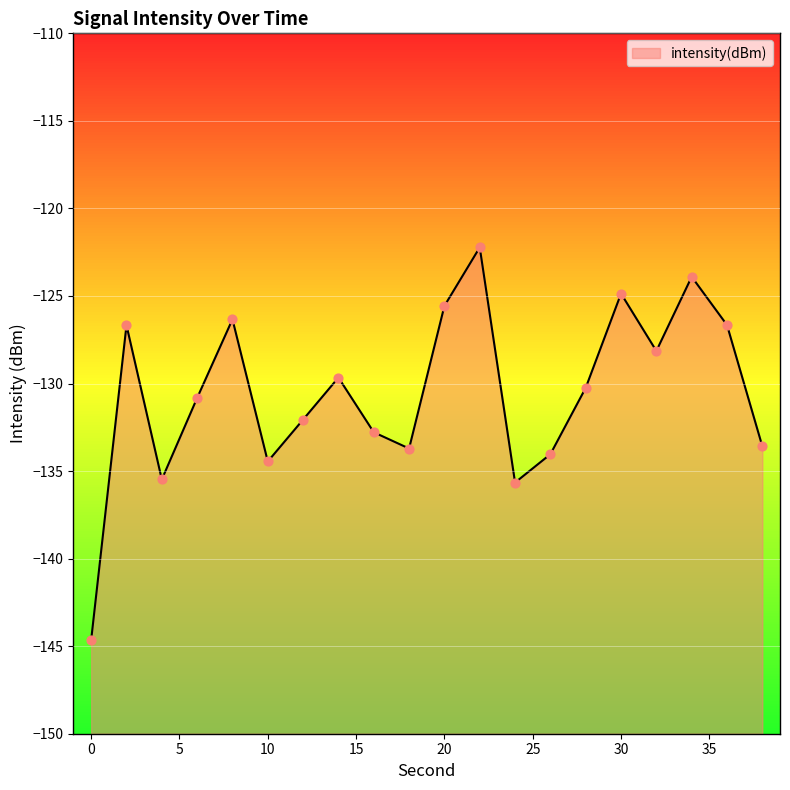

What is the change in value from 20 to 34?

+1.7